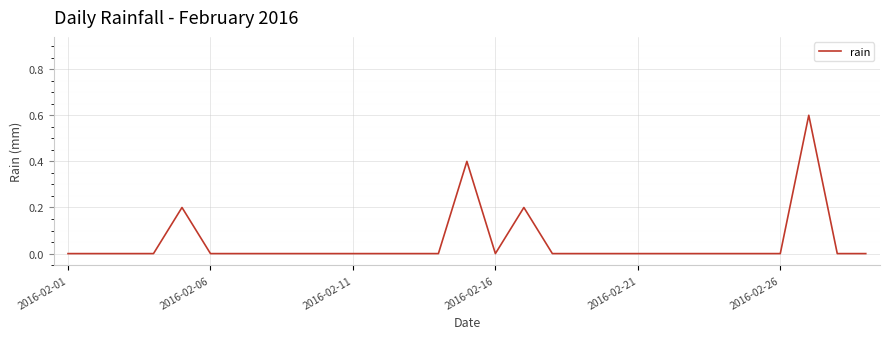

What is the greatest value displayed?

0.6